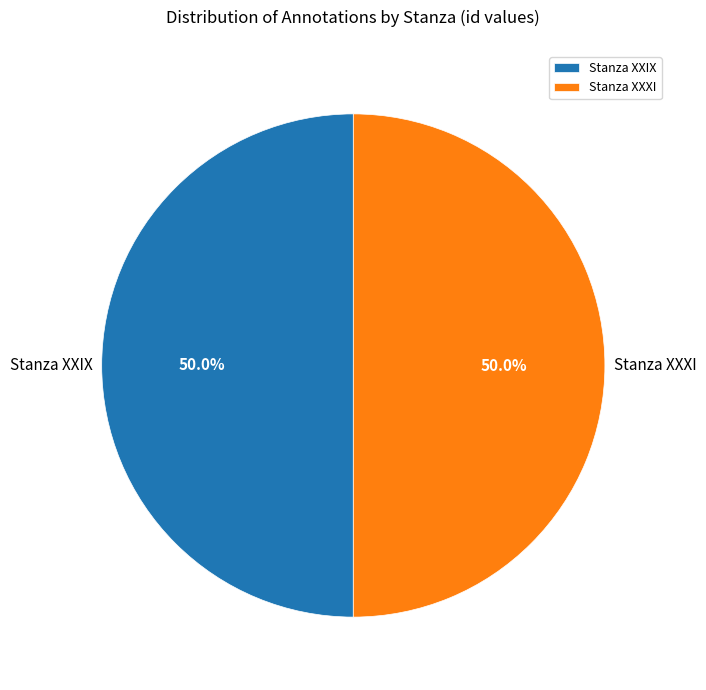

Combined, do Stanza XXIX and Stanza XXXI account for over 50%?

Yes